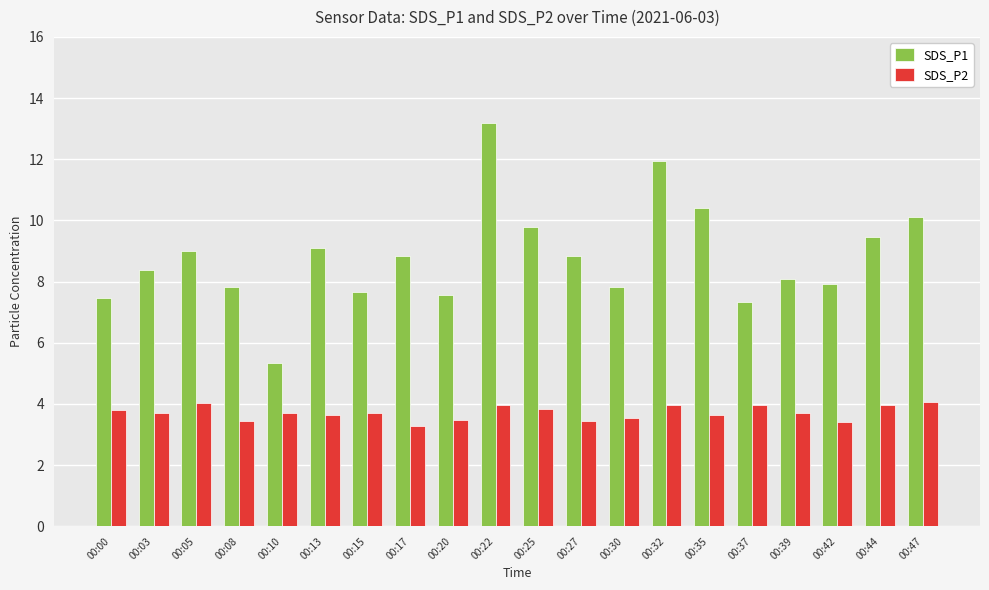

List the series in order of their peak value, highest first.

SDS_P1, SDS_P2